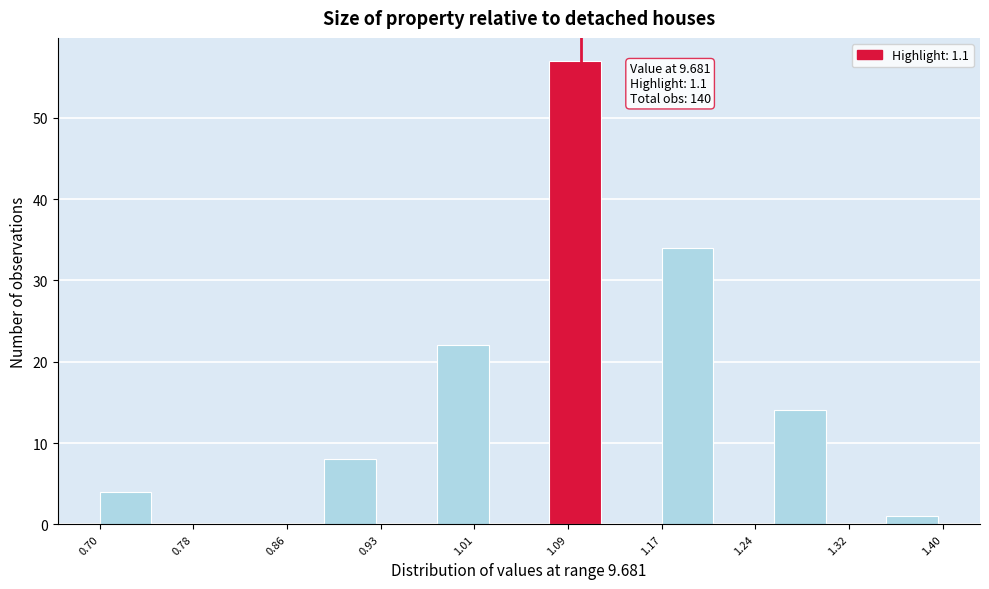

Which range on the x-axis has the tallest bar?

1.07 to 1.12